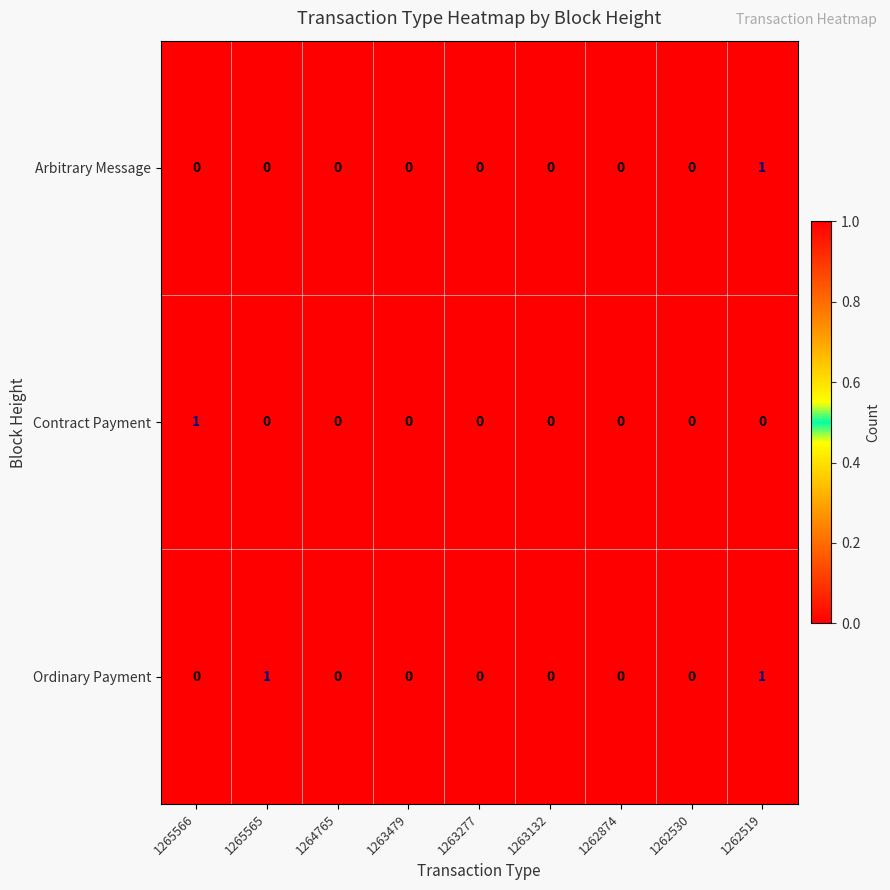

How many Arbitrary Message values are between 0 and 1?

9